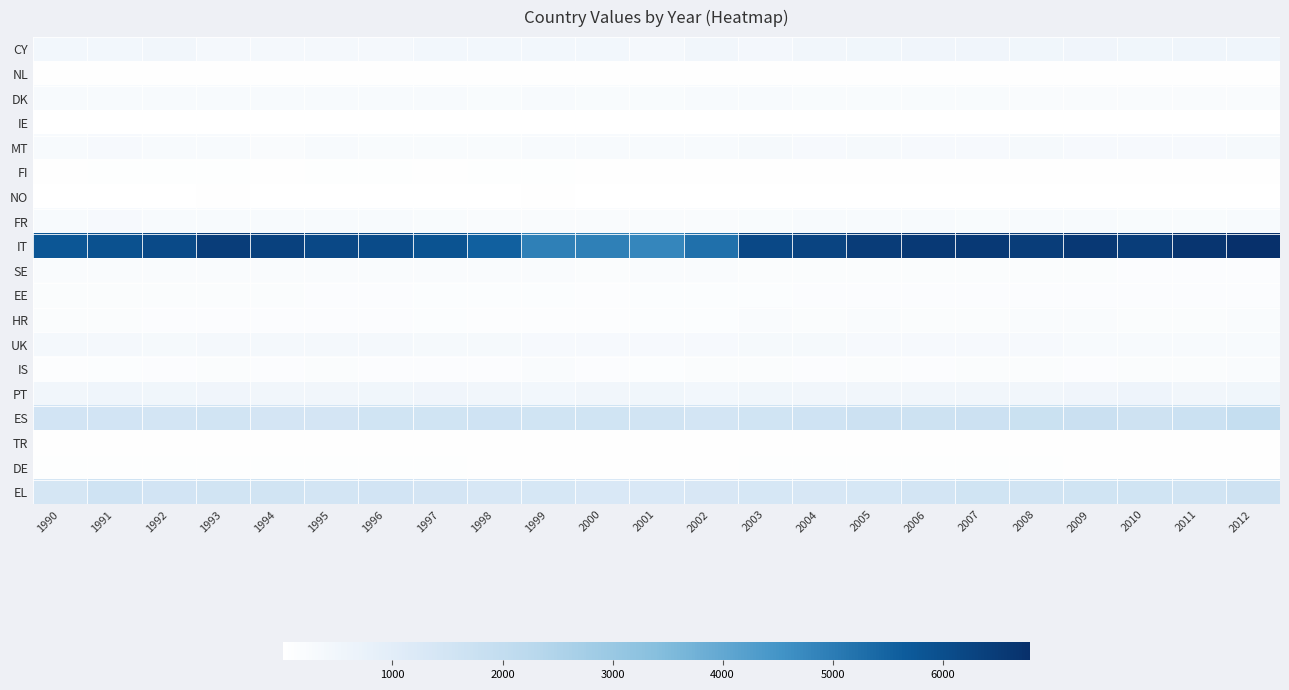

Which series has the widest spread of values?

IT